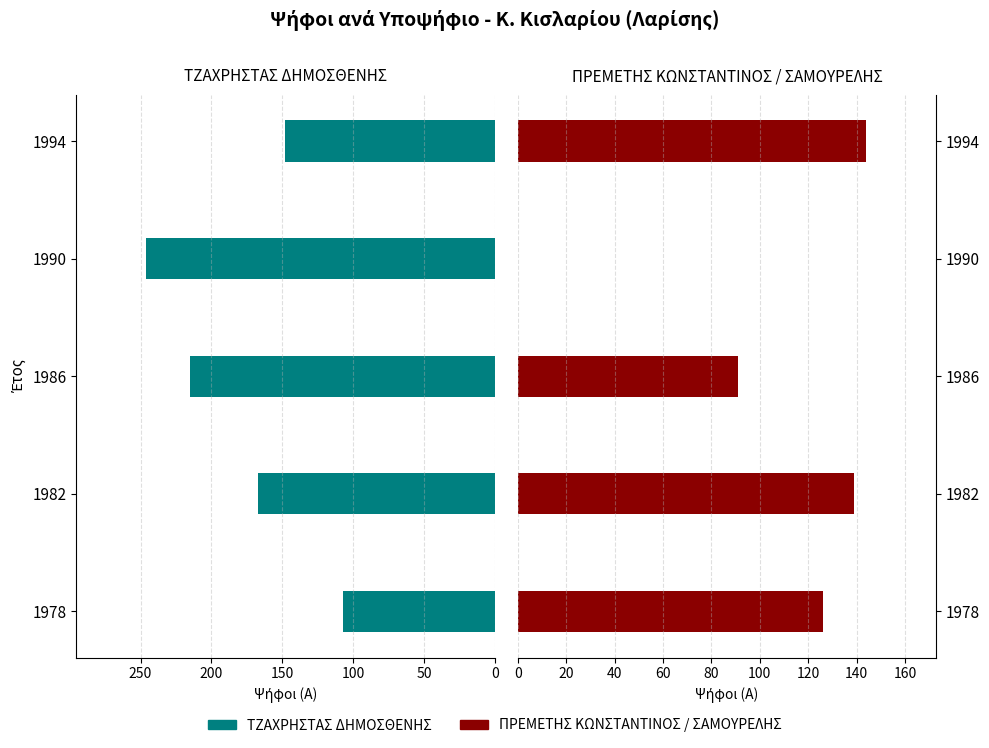

Rank the series by their maximum value, from highest to lowest.

ΤΖΑΧΡΗΣΤΑΣ ΔΗΜΟΣΘΕΝΗΣ, ΠΡΕΜΕΤΗΣ ΚΩΝΣΤΑΝΤΙΝΟΣ / ΣΑΜΟΥΡΕΛΗΣ